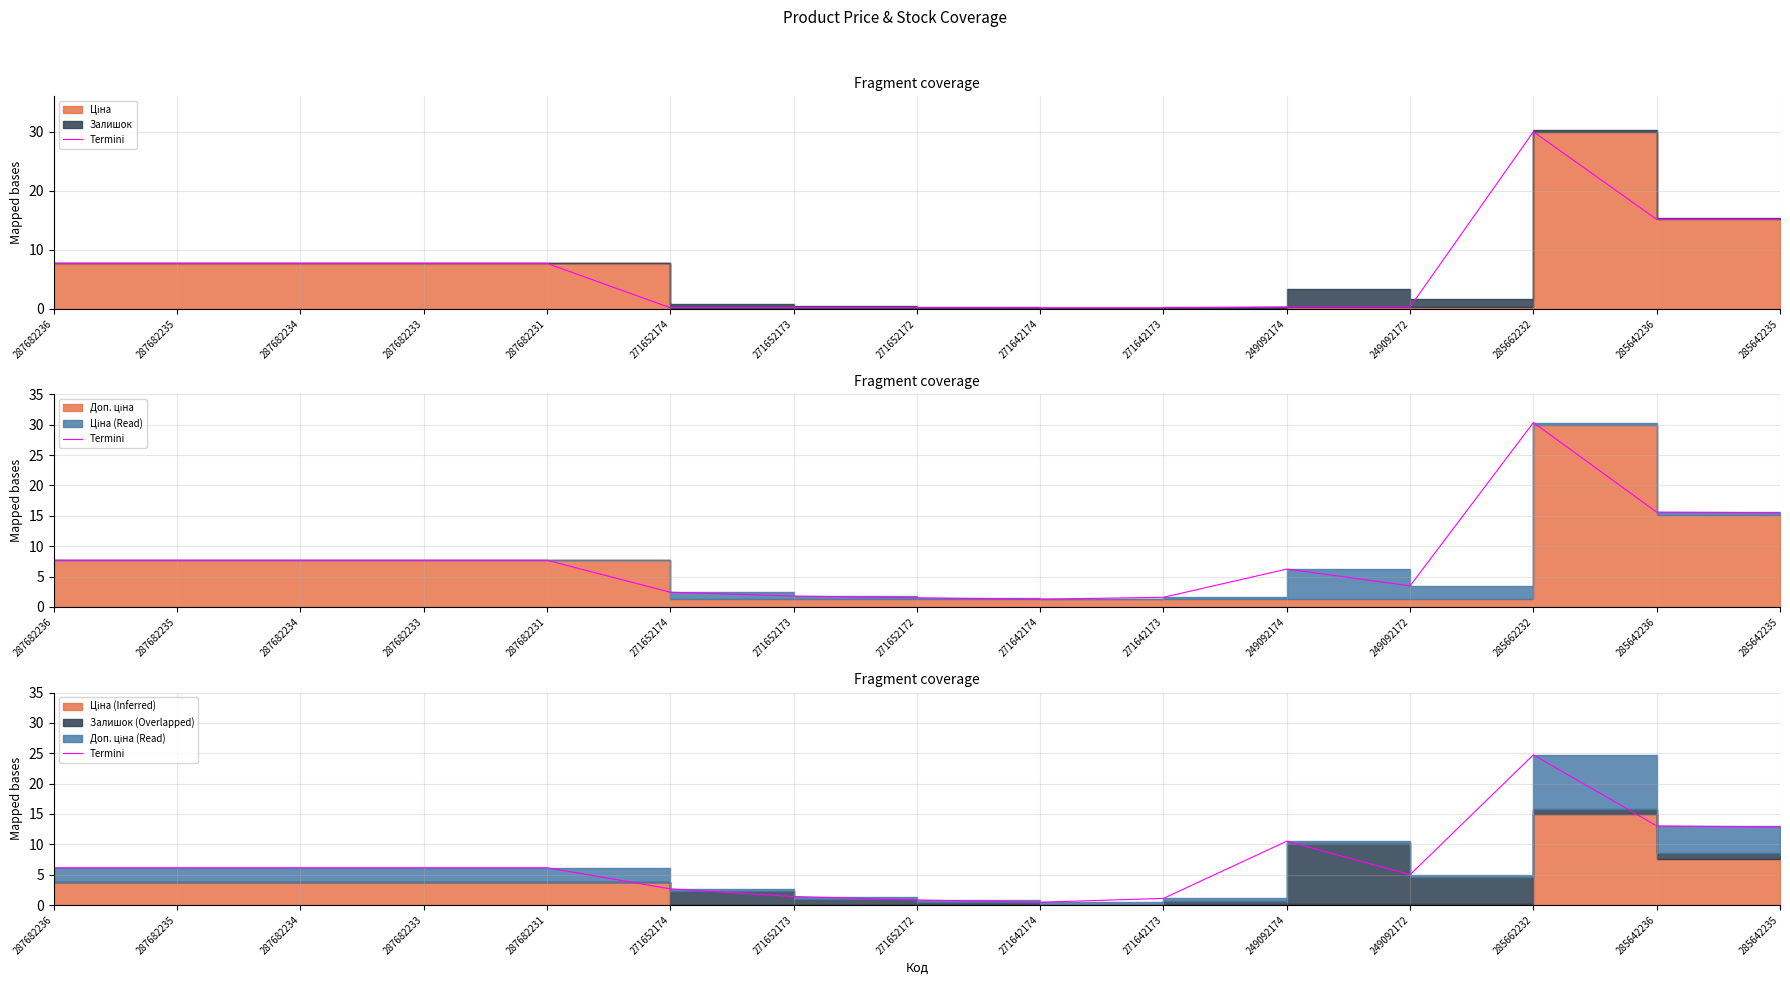

What is the label of the 10th point from the right?

271652174